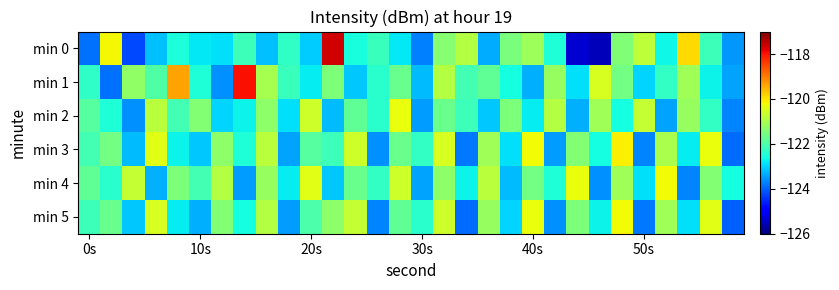

What is the maximum value shown in the chart?

-117.6